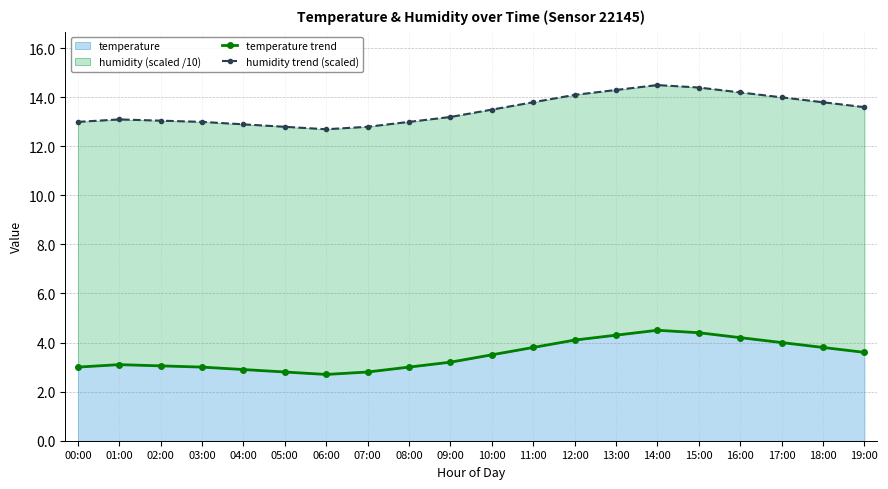

What is the total value across all series at 11:00?

17.6